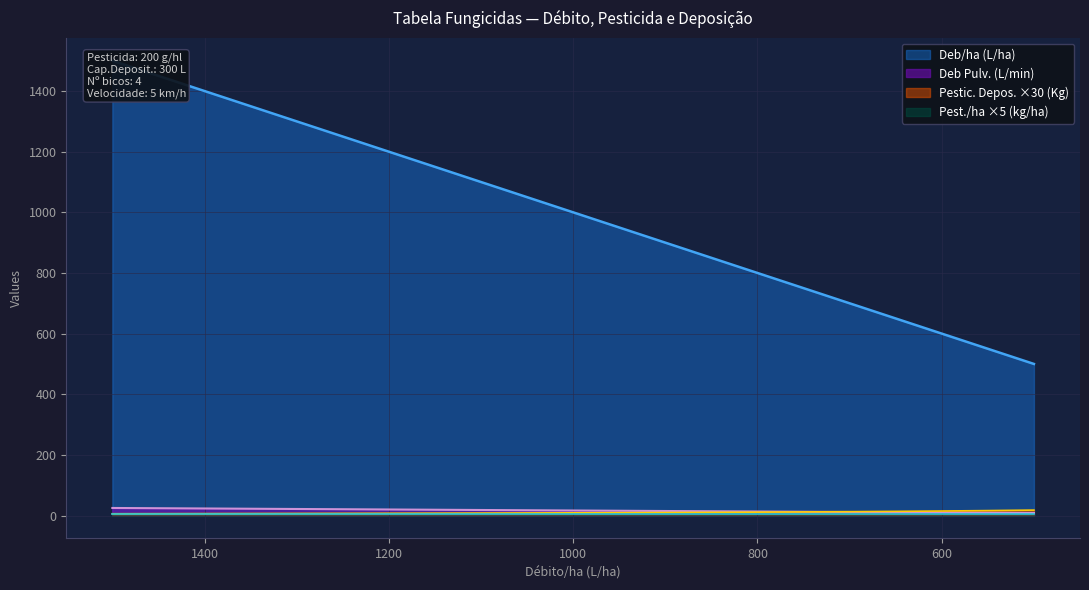

At which label does Deb Pulv. (L/min) first exceed 16?

1500